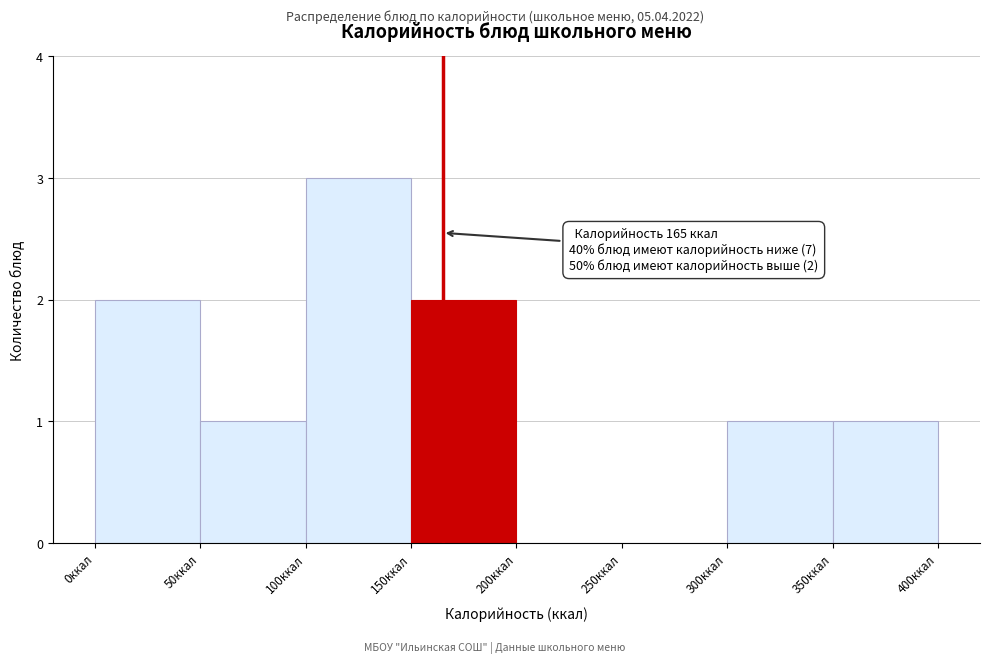

Which range on the x-axis has the tallest bar?

100 to 150